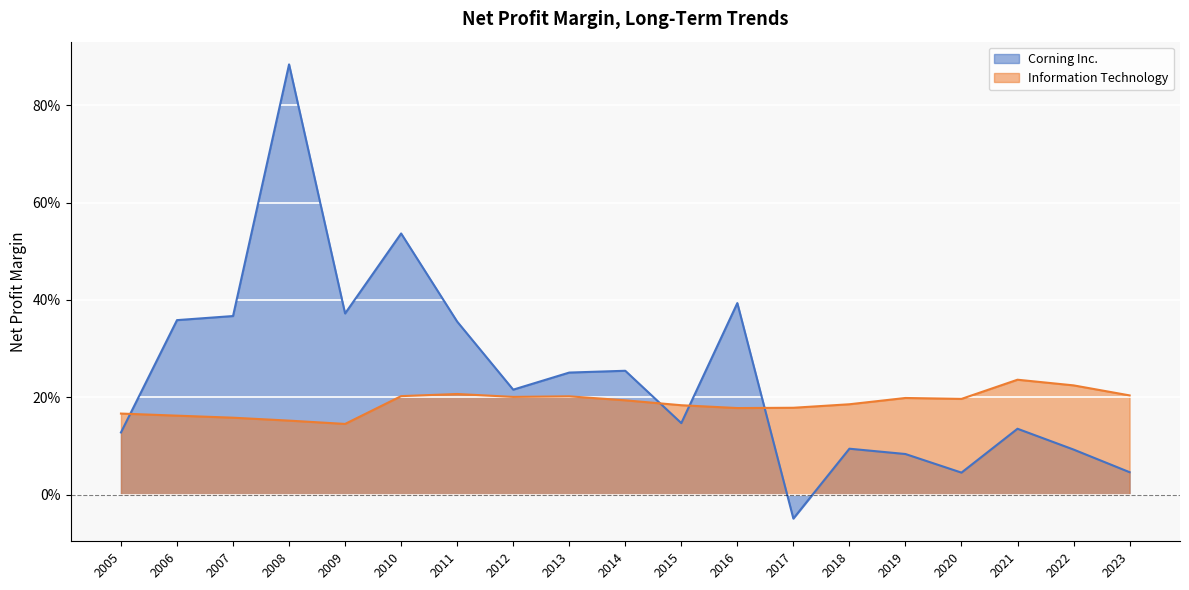

At how many categories does at least one series exceed 0?

19